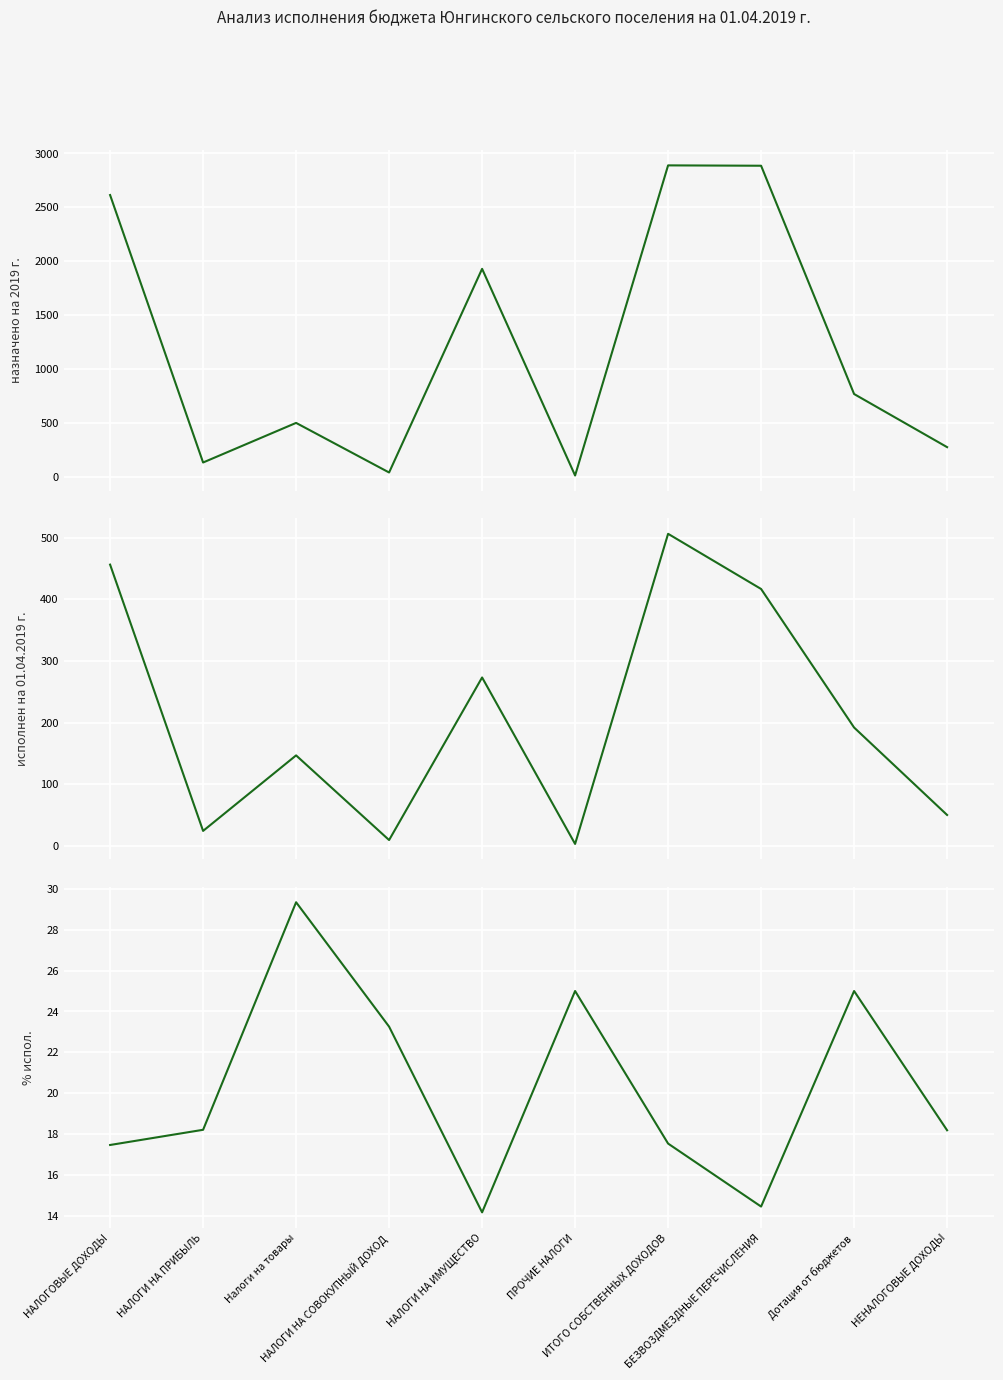

How many data points does each series have?

10